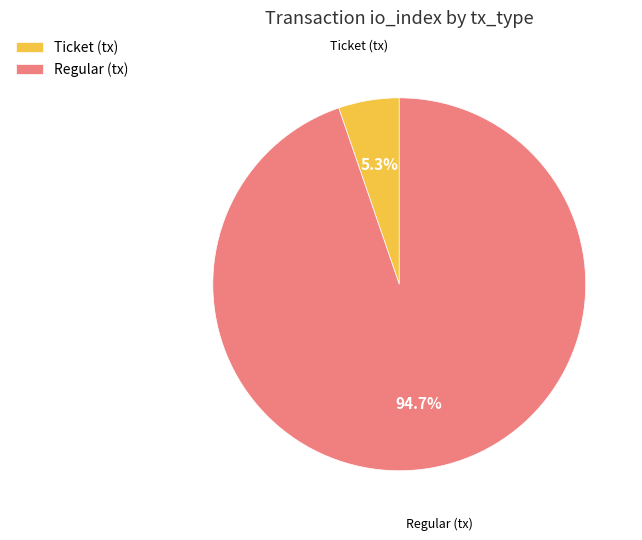

How many slices are in this pie chart?

2